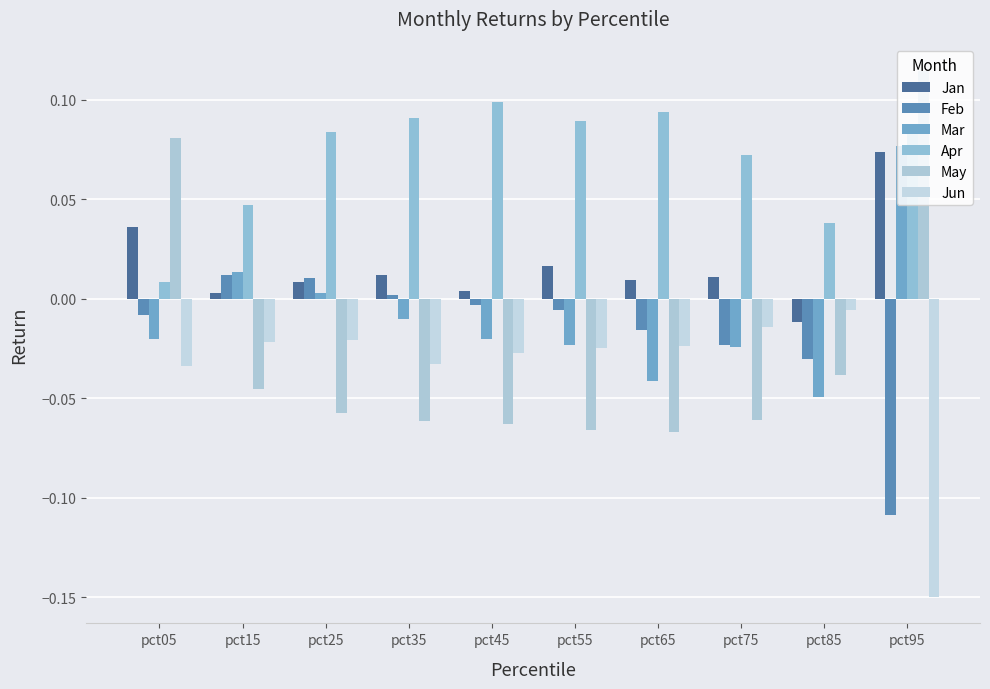

The Mar series shows 0.0 at pct95. True or false?

False